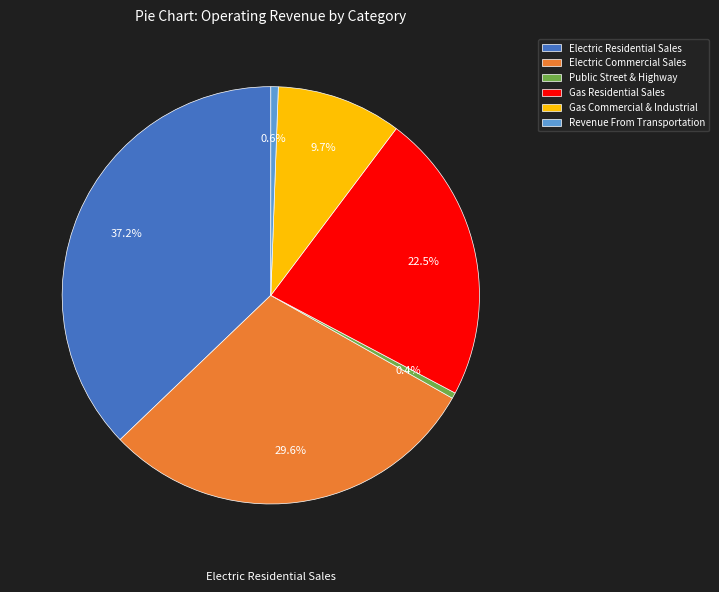

True or false: Electric Commercial Sales accounts for 30% of the total.

True